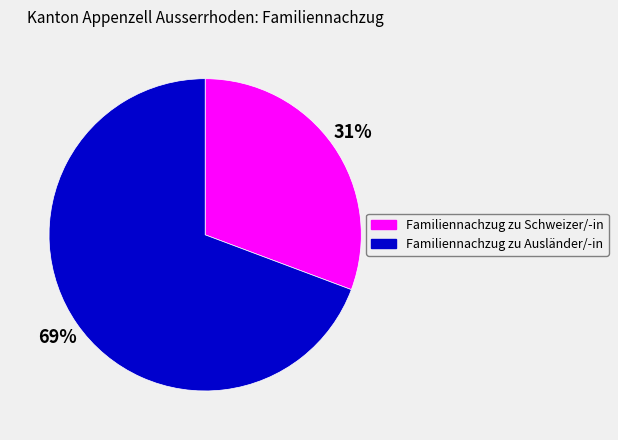

Rank the categories by value from lowest to highest.

Familiennachzug zu Schweizer/-in, Familiennachzug zu Ausländer/-in